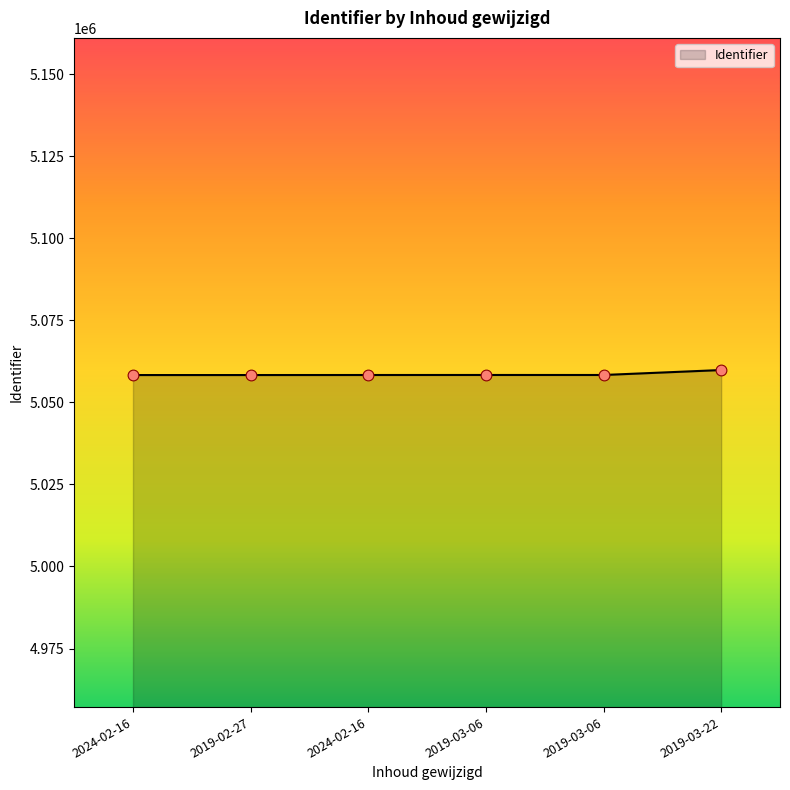

What is the ratio of the value at 2019-02-27 to the value at 2019-03-06?

1.0